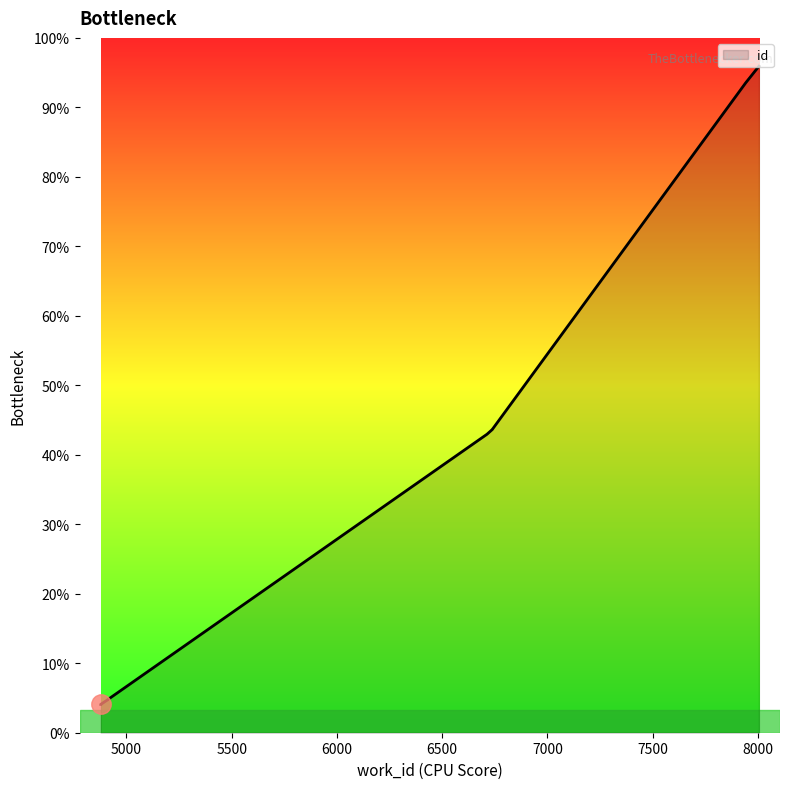

Which label corresponds to the smallest value in the chart?

4878